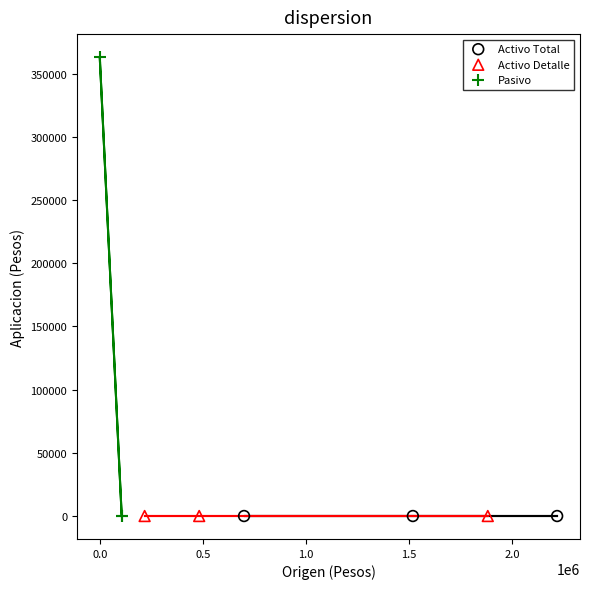

Which series contains the highest Y value?

Pasivo